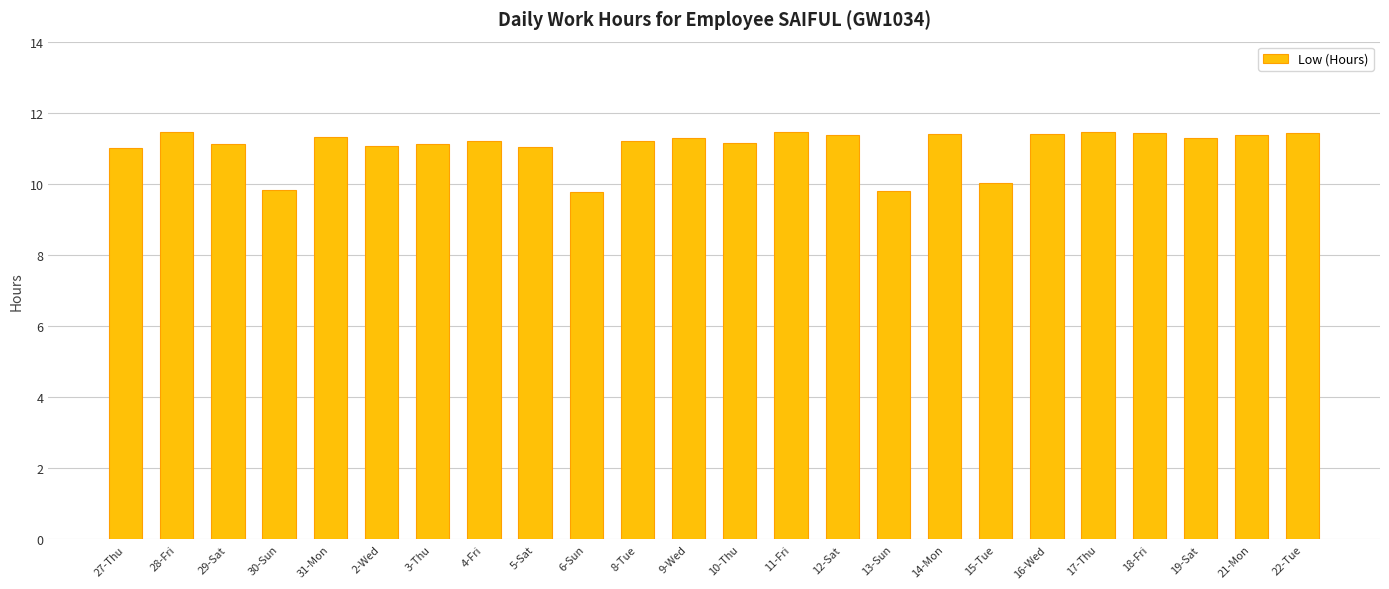

What is the value of the 3rd bar from the left?

11.1